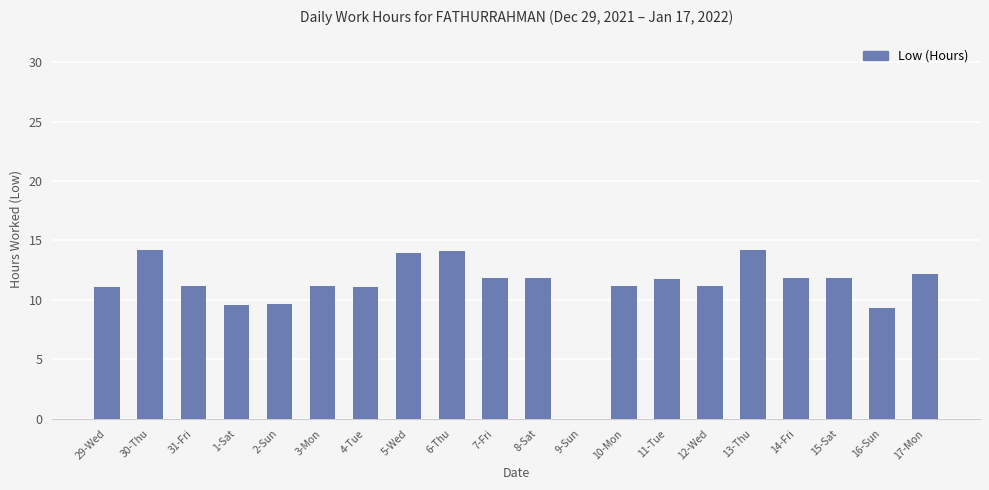

Approximately how many times larger is the value at 17-Mon compared to 13-Thu?

0.9